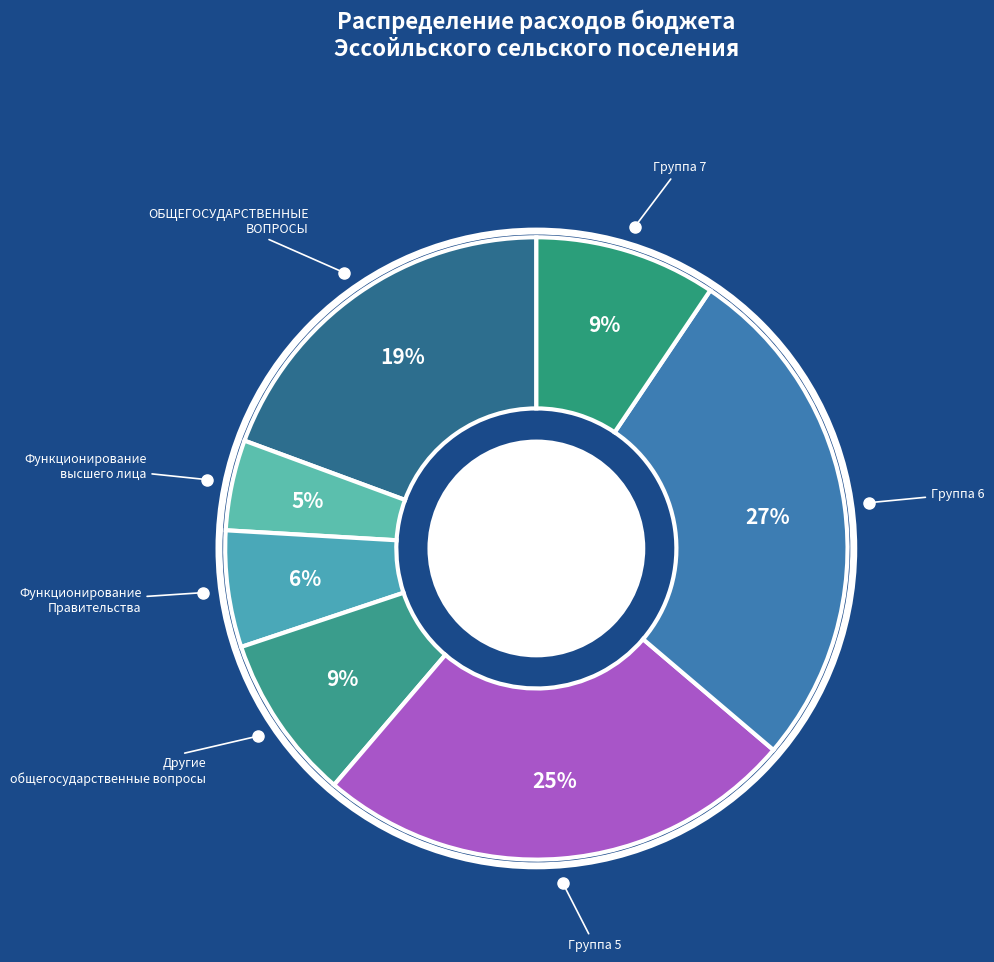

How many slices are in this pie chart?

7